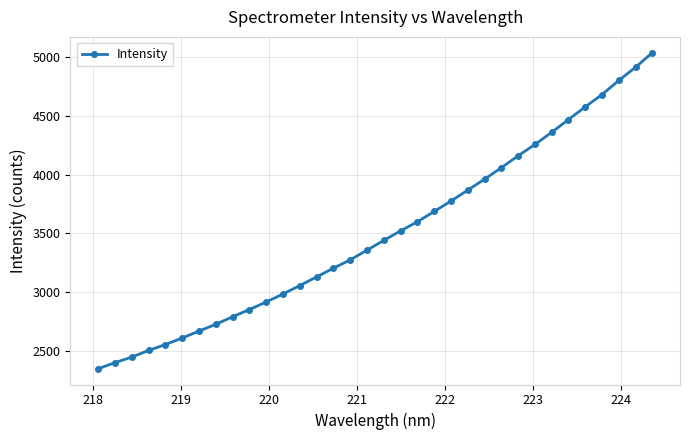

What is the smallest value displayed?

2346.5